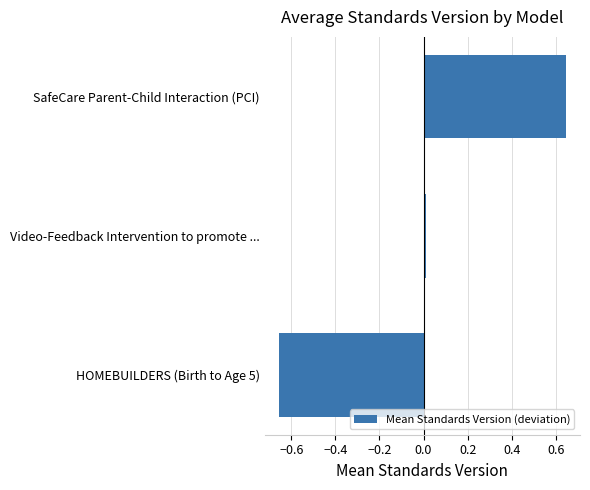

Is it true that the value at SafeCare Parent-Child Interaction (PCI) is 0.3?

False